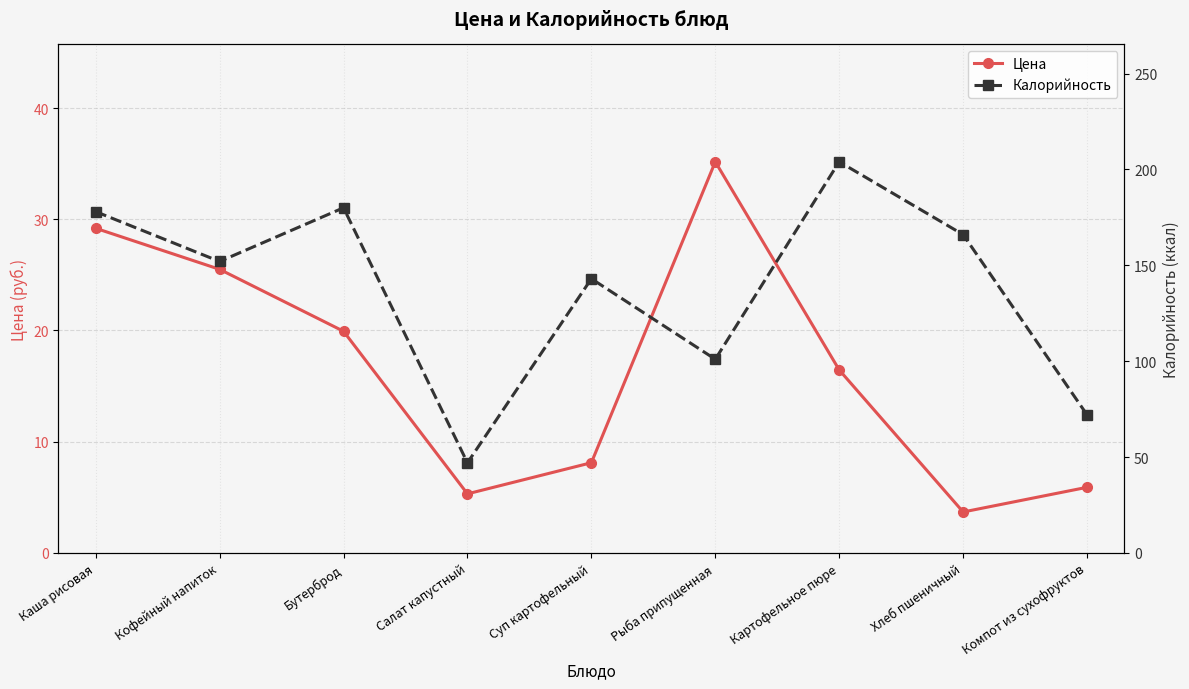

The Цена series shows 34.9 at Кофейный напиток. True or false?

False